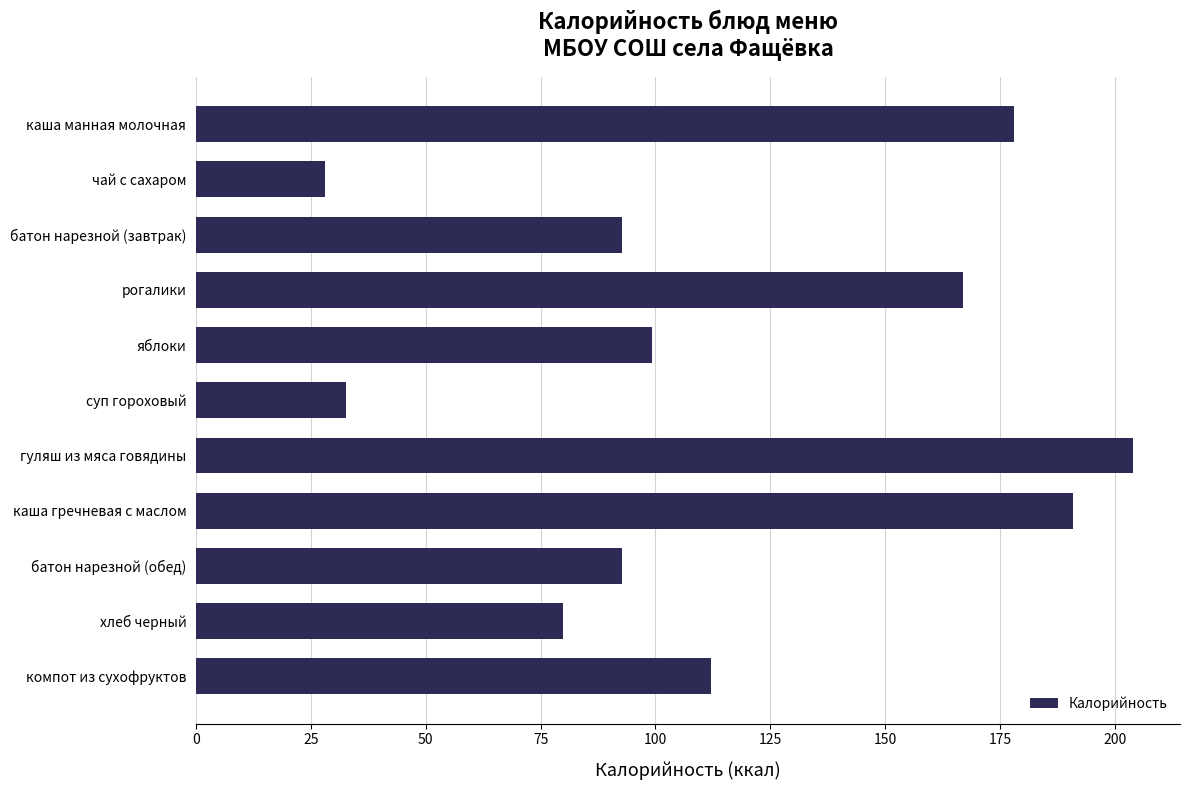

What is the sum of the values at суп гороховый and батон нарезной (завтрак)?

125.5